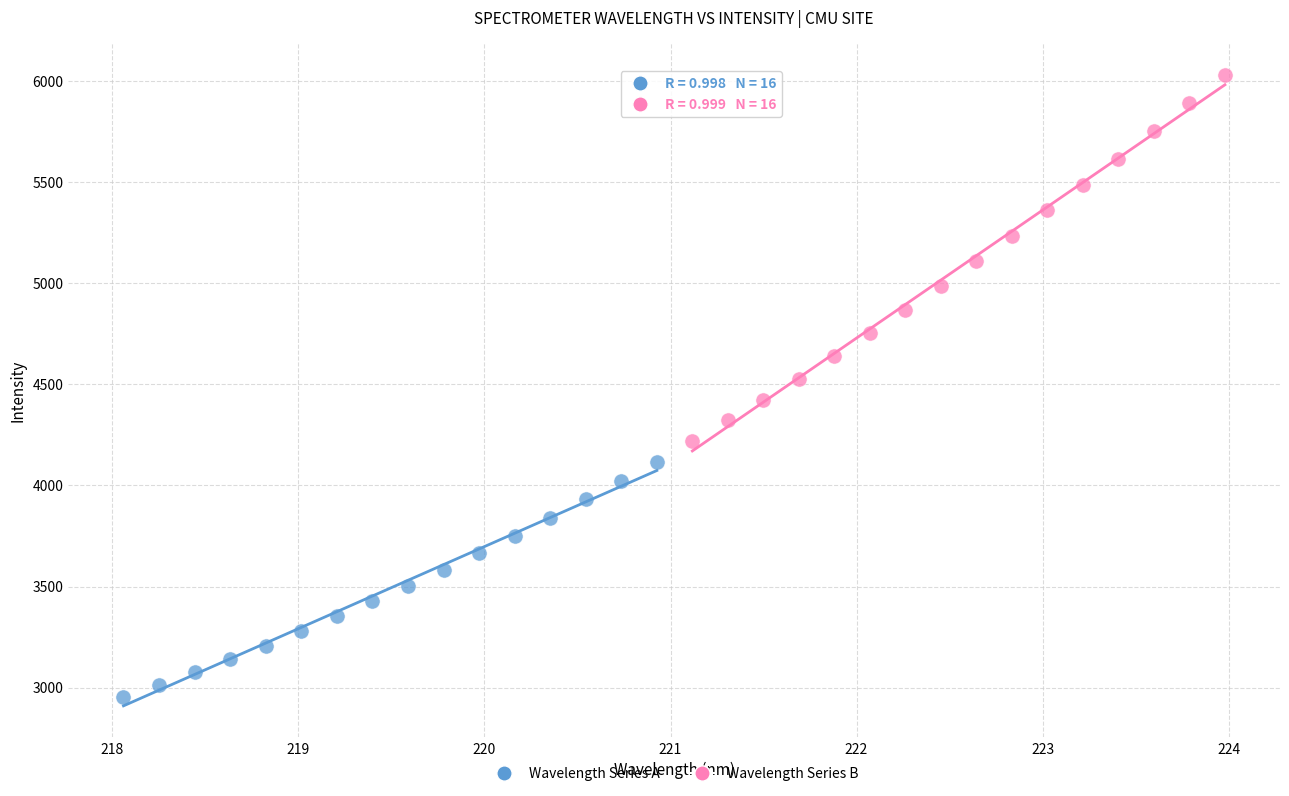

Which series contains the lowest Y value?

Wavelength Series A